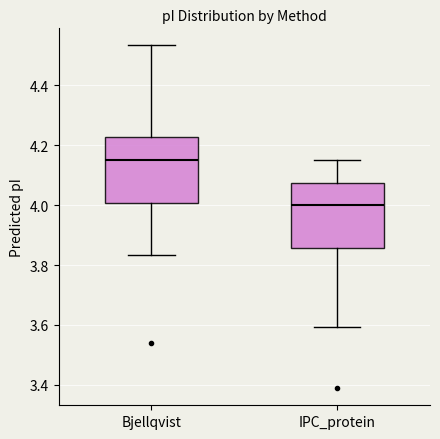

Reading left to right, read every box against the y-axis: the position of its median line, the range the box covers, and the ends of its whiskers. The values are not printed on the chart, so give them approximately, as read against the axis.

Bjellqvist: median 4.16, box 4.00 to 4.22, whiskers 3.84 to 4.54
IPC_protein: median 4.00, box 3.86 to 4.08, whiskers 3.60 to 4.16